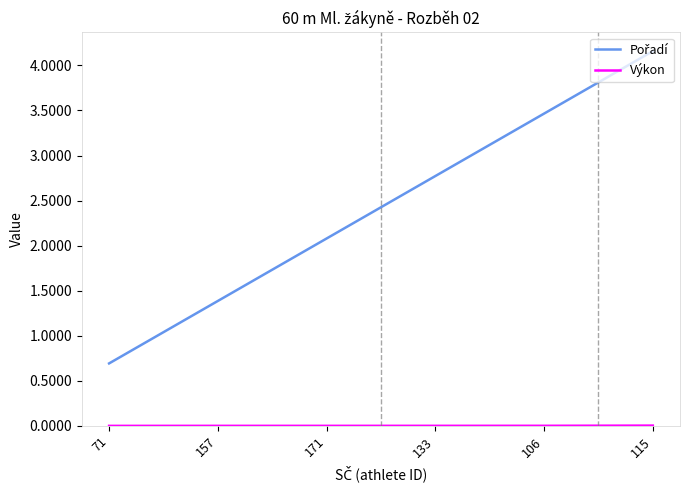

Where is Výkon nearest to the value 0?

71